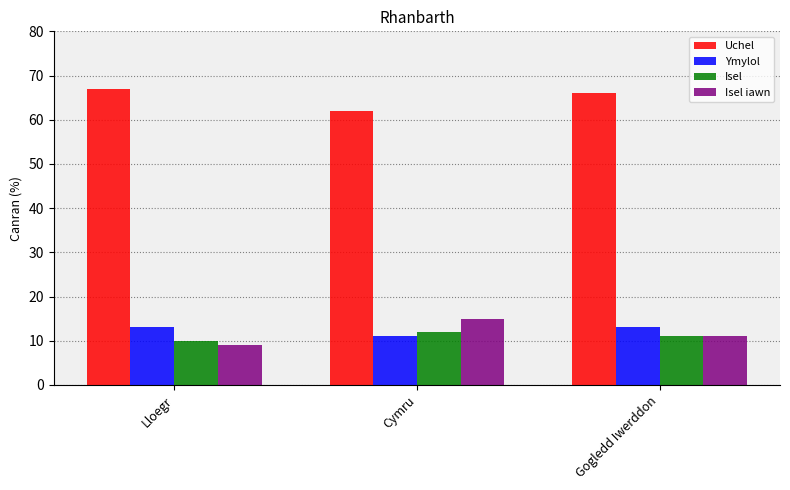

Count the Uchel values in the range 62 to 67.

3